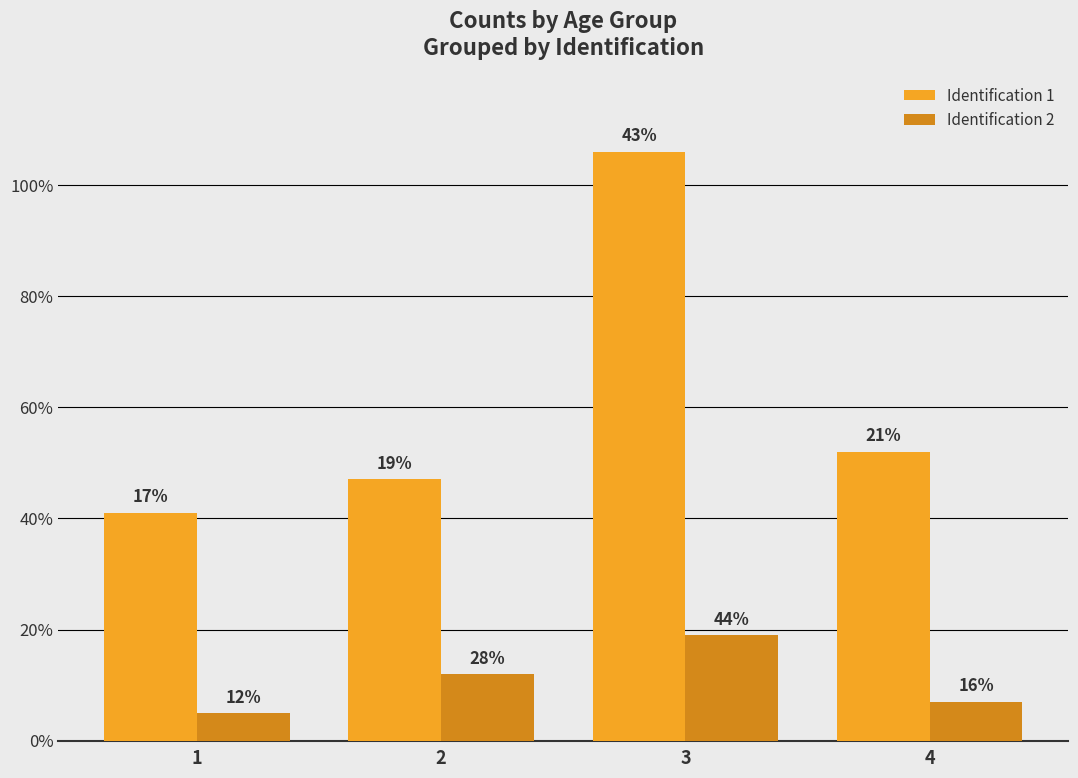

Which series has the widest spread of values?

Identification 1